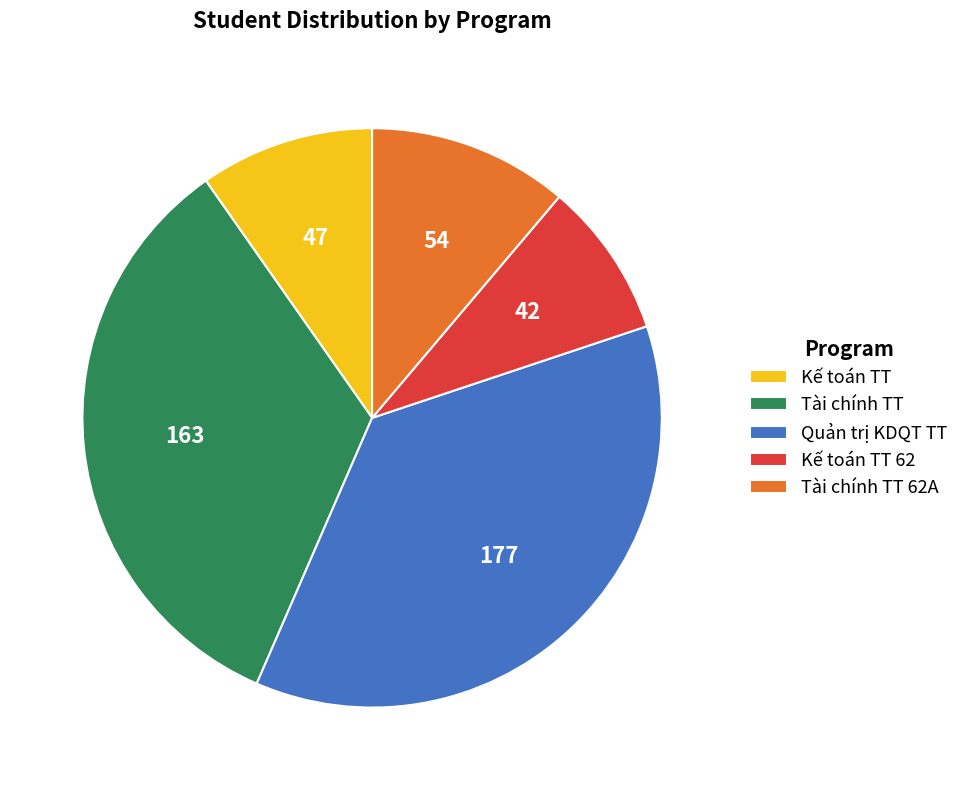

Do Kế toán TT and Kế toán TT 62 together represent more than half of the pie?

No